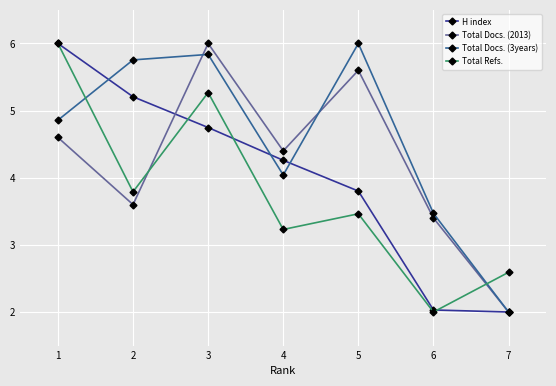

What is the total value across all series at 2?

18.4